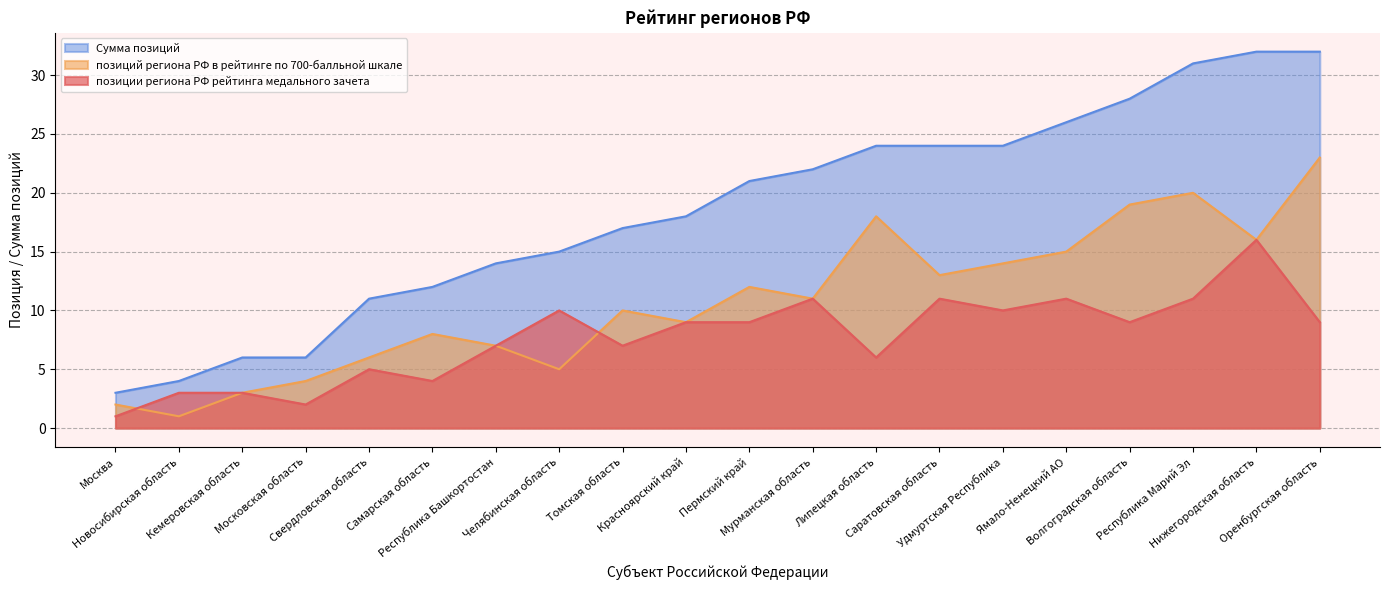

What is the total value across all series at Красноярский край?

36